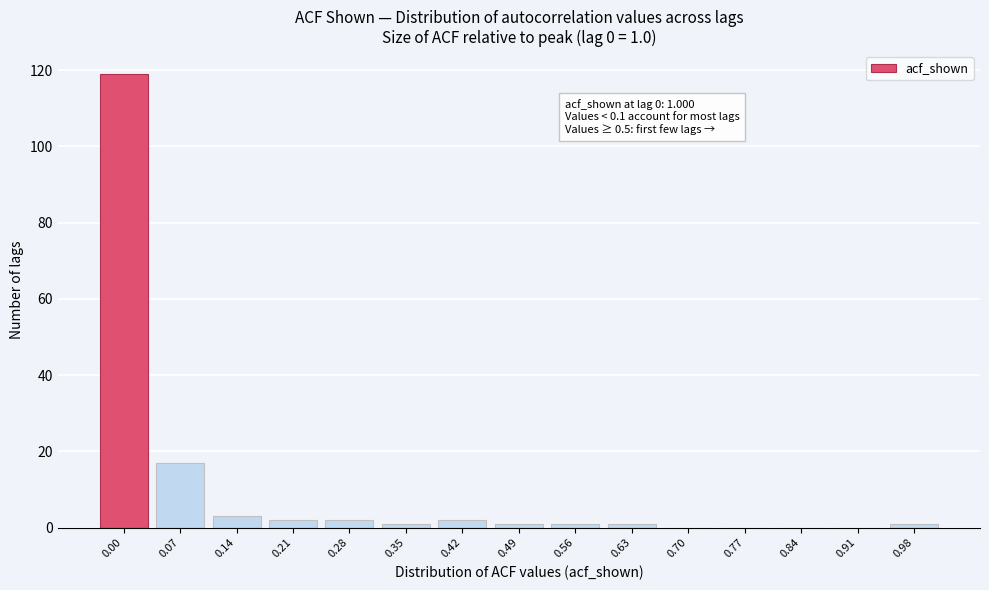

Reading left to right, list all the values displayed in this chart.

0.00=119	0.07=17	0.14=3	0.21=2	0.28=2	0.35=1	0.42=2	0.49=1	0.56=1	0.63=1	0.70=0	0.77=0	0.84=0	0.91=0	0.98=1